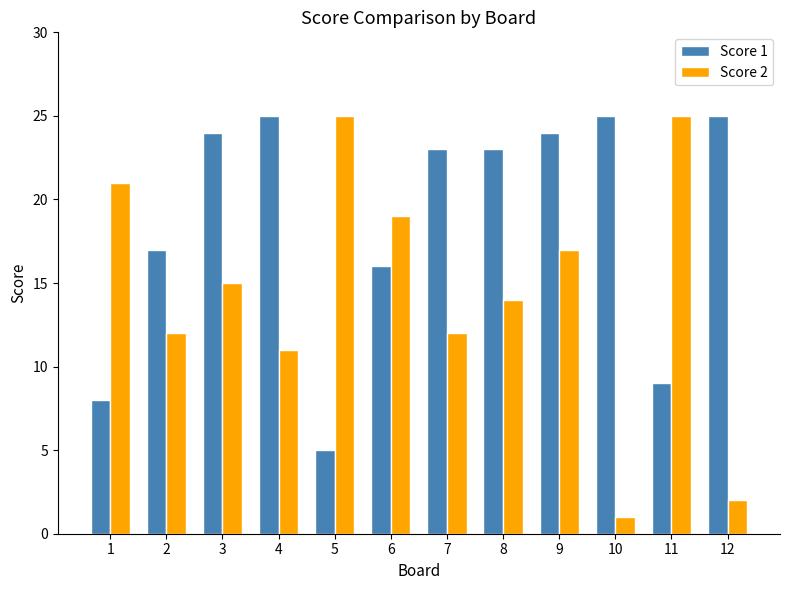

At how many categories does at least one series exceed 15?

12